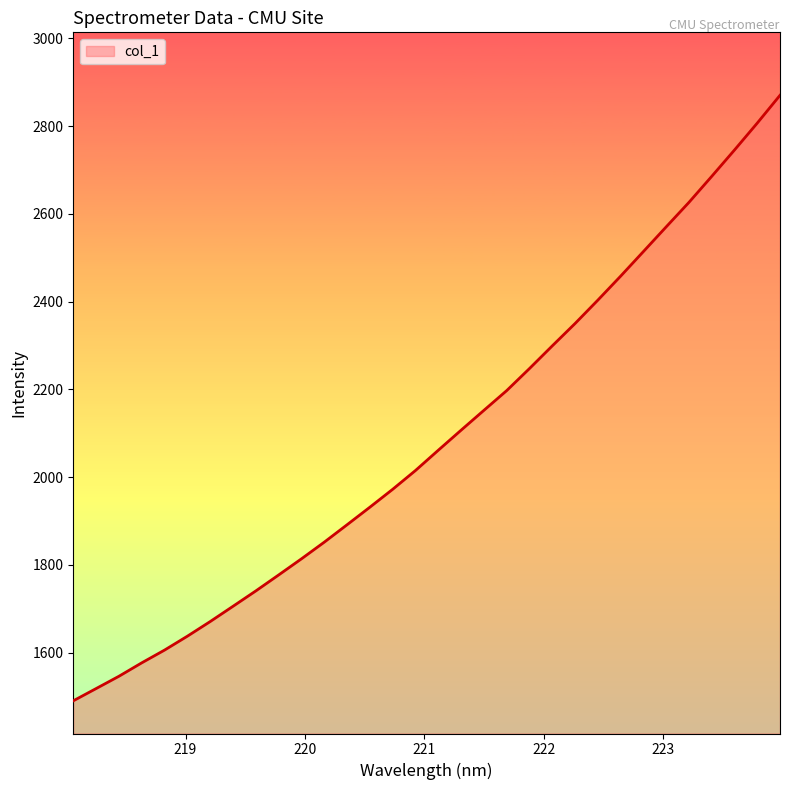

What is the difference between the maximum and minimum values?

1380.1